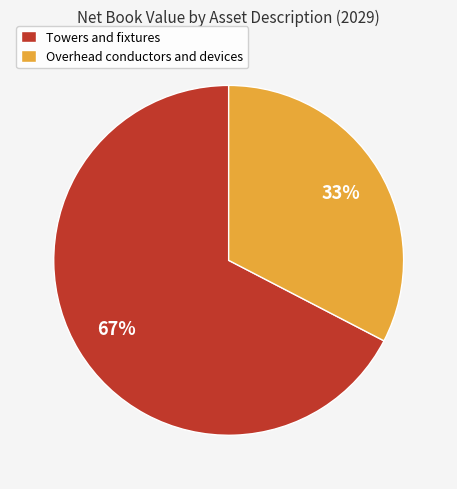

The Towers and fixtures slice represents 55% of the pie. True or false?

False